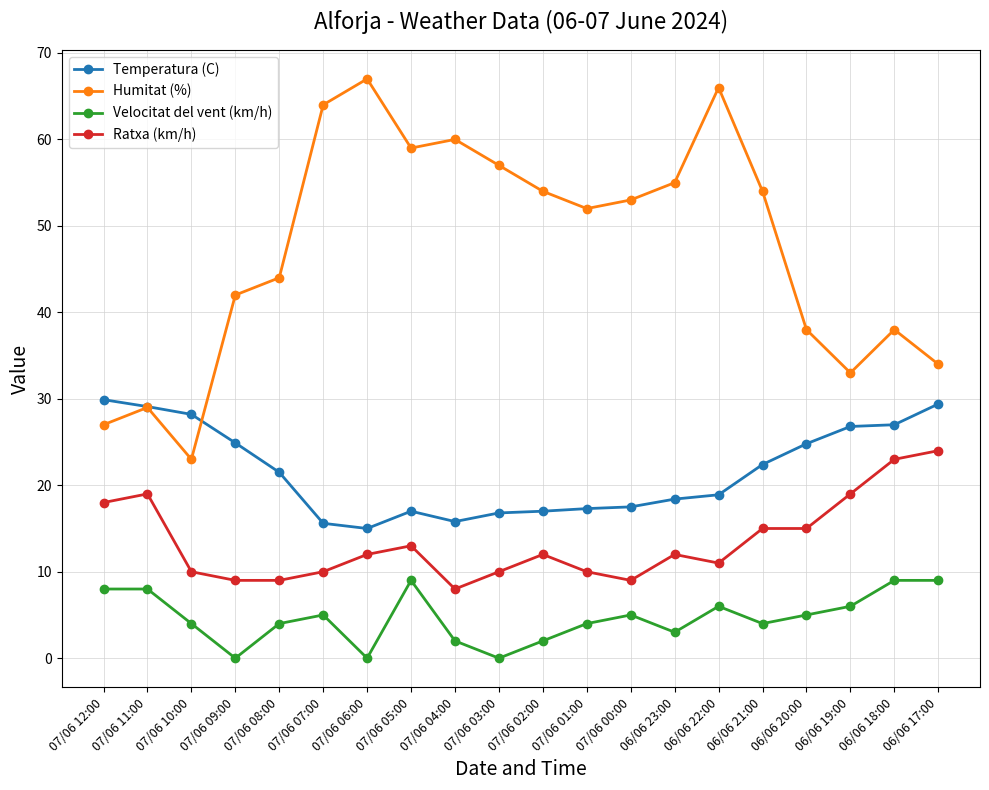

True or false: Velocitat del vent (km/h) and Ratxa (km/h) intersect in this chart.

False